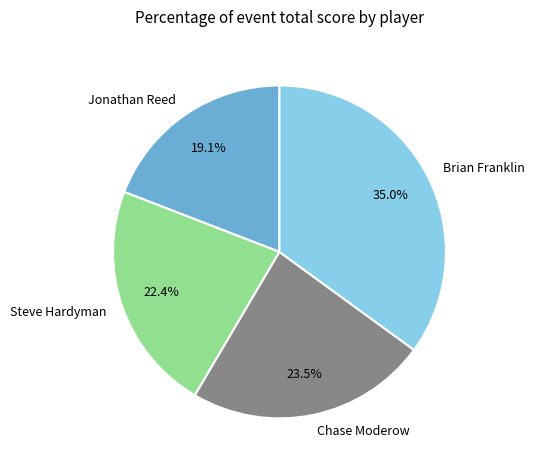

To the nearest percent, what is the average slice percentage?

25%